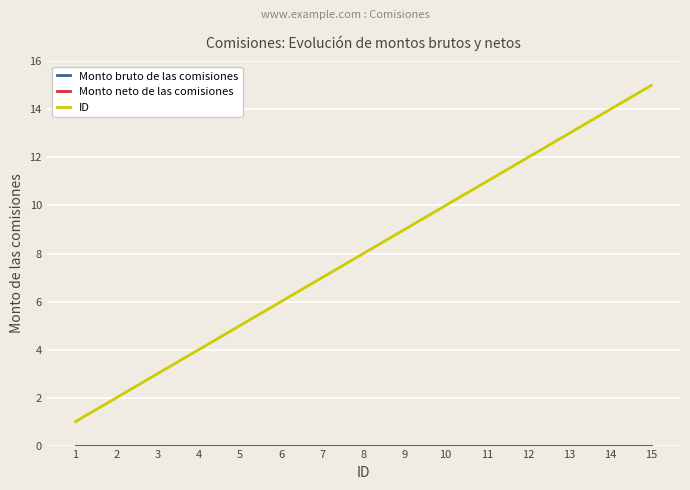

What is the maximum value shown in the chart?

15